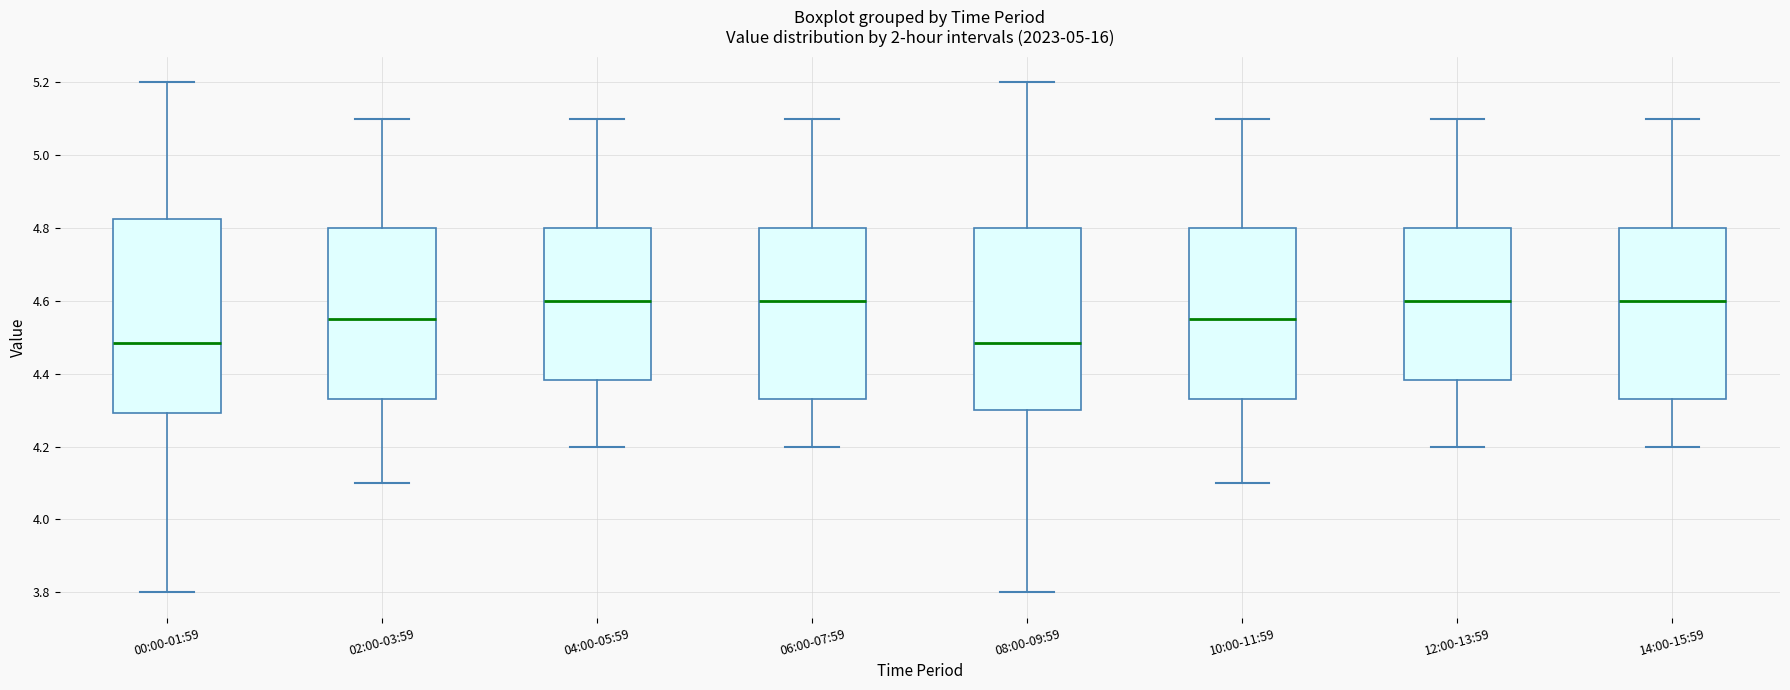

Which box is the tallest, from its lower edge to its upper edge?

00:00-01:59